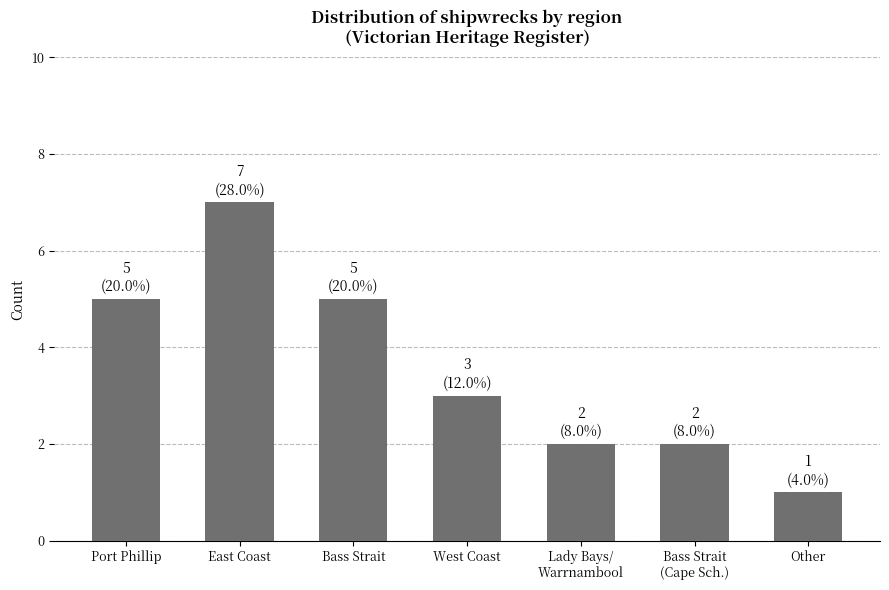

What is the smallest value displayed?

1